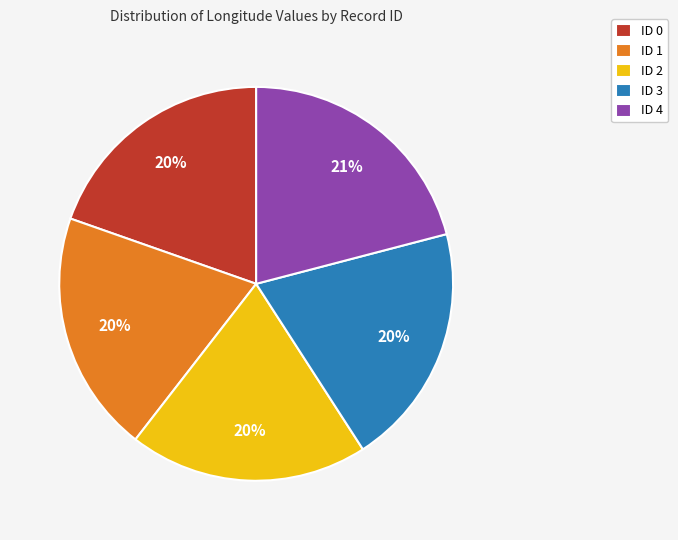

To the nearest percent, what is the average slice percentage?

20%